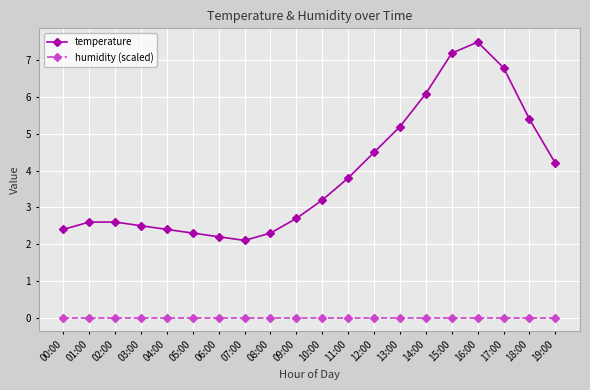

What is the highest value of the temperature series?

7.5